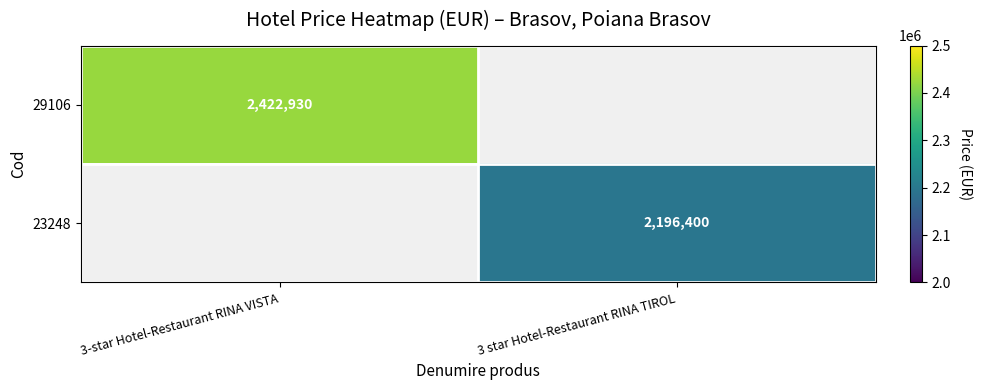

Is it true that 23248 equals 3436770 at 3 star Hotel-Restaurant RINA TIROL?

False